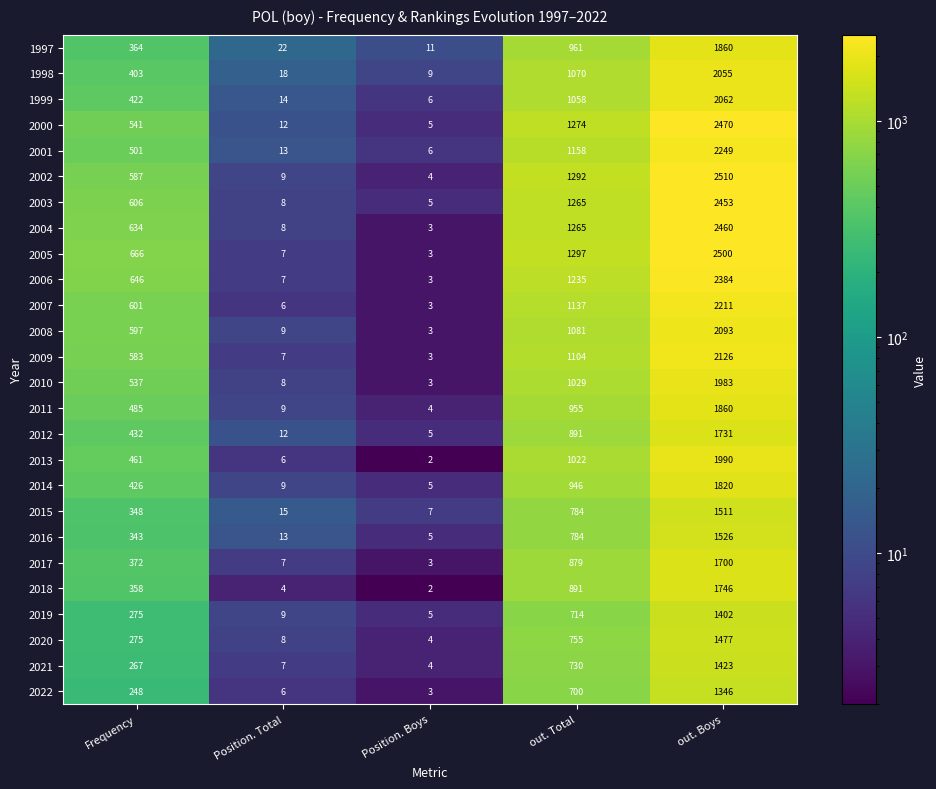

True or false: 2021 has a value of 7 at Position. Total.

True